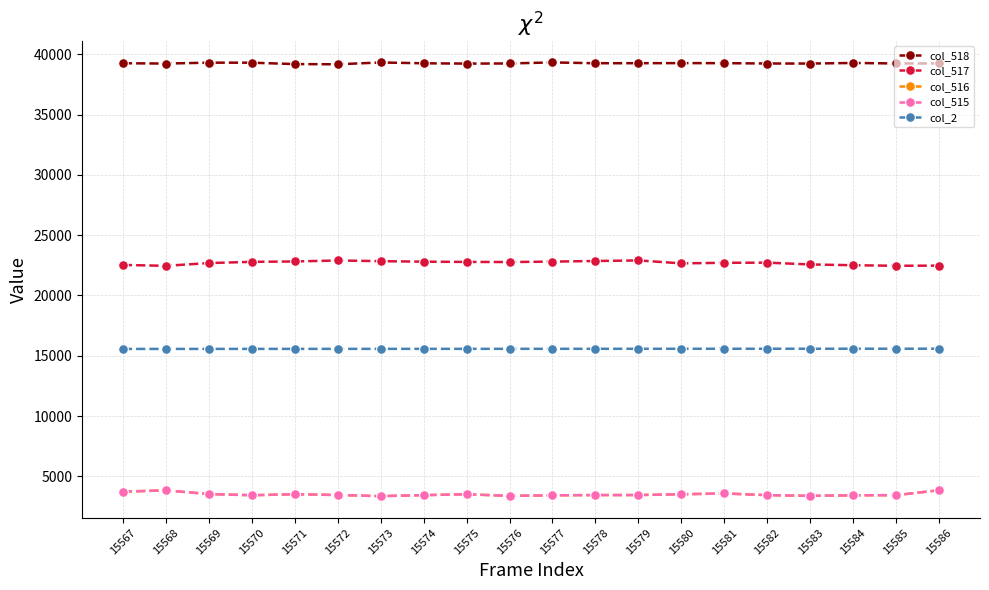

What is the lowest value of the col_515 series?

3355